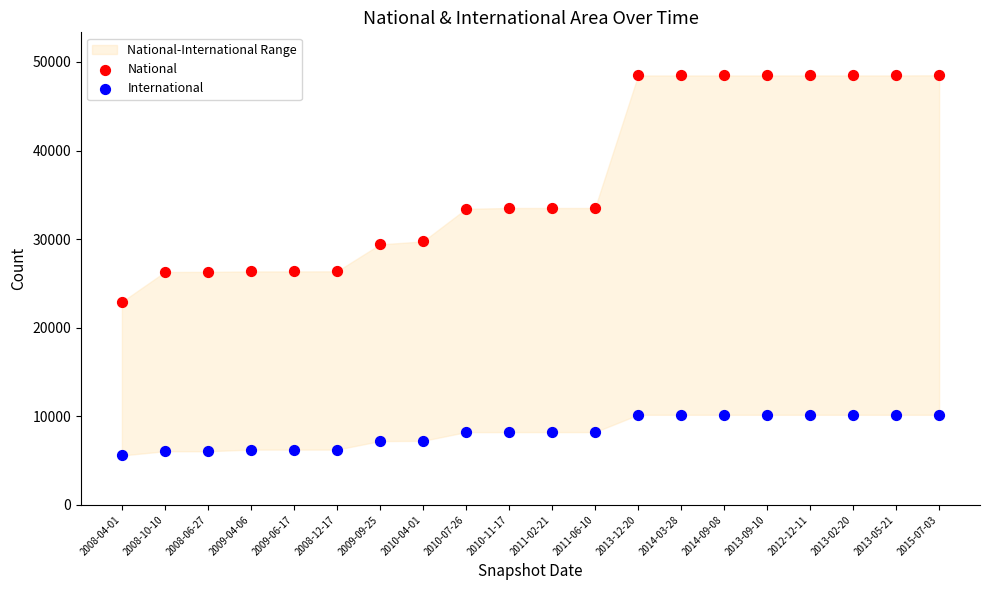

Which series reaches the minimum Y coordinate?

International